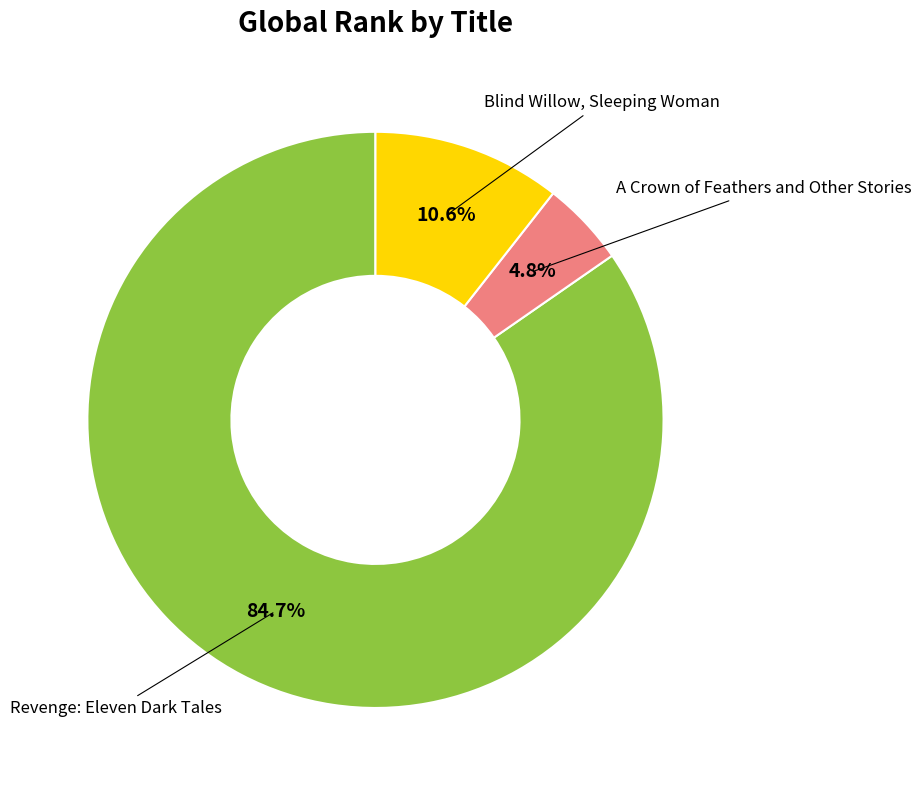

Is it true that A Crown of Feathers and Other Stories is 13% of the pie?

False